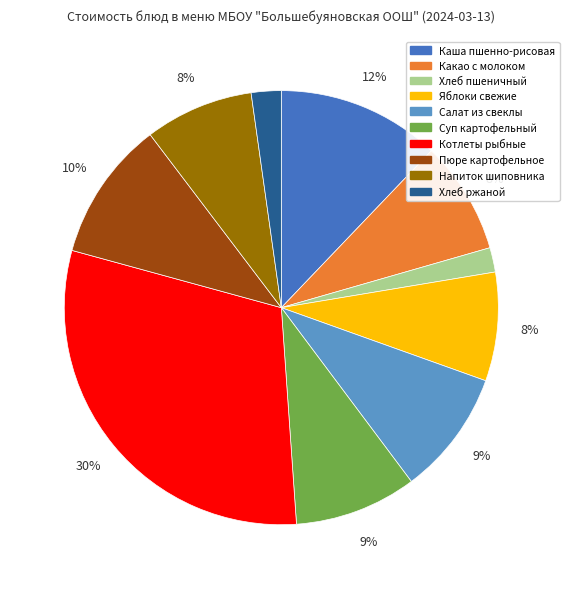

To the nearest percent, what is the average slice percentage?

10%